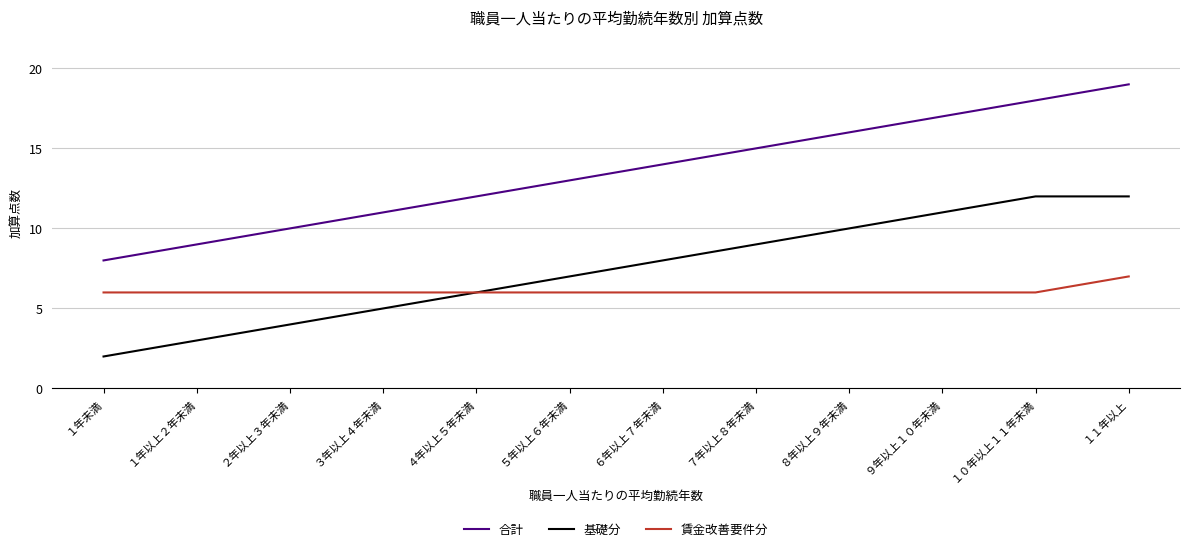

What is the total value across all series at １年未満?

16